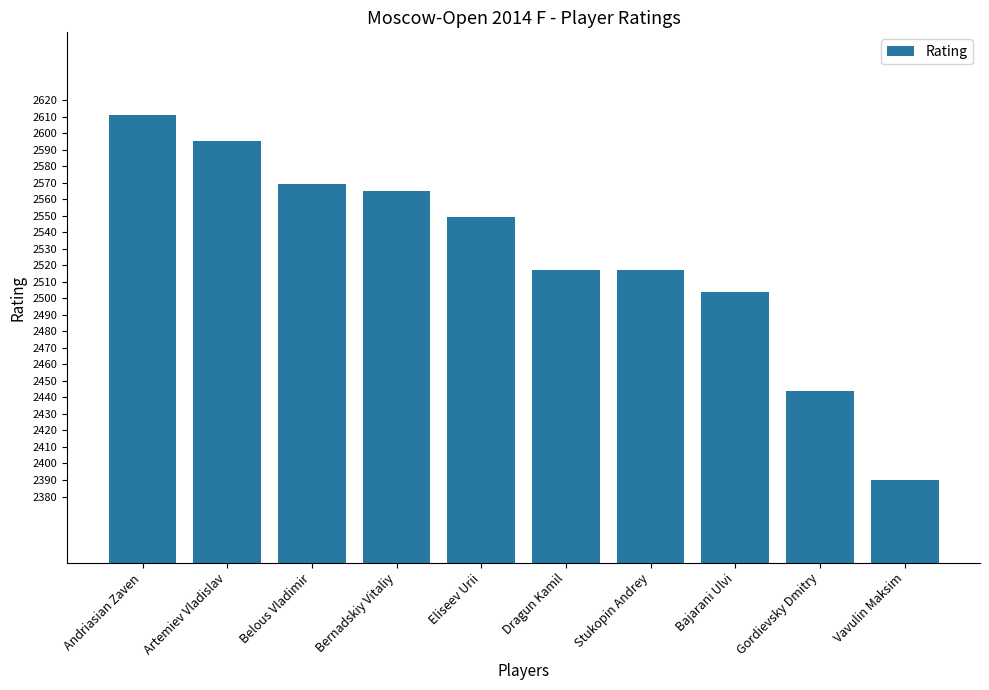

What position from the left is Bernadskiy Vitaliy?

4